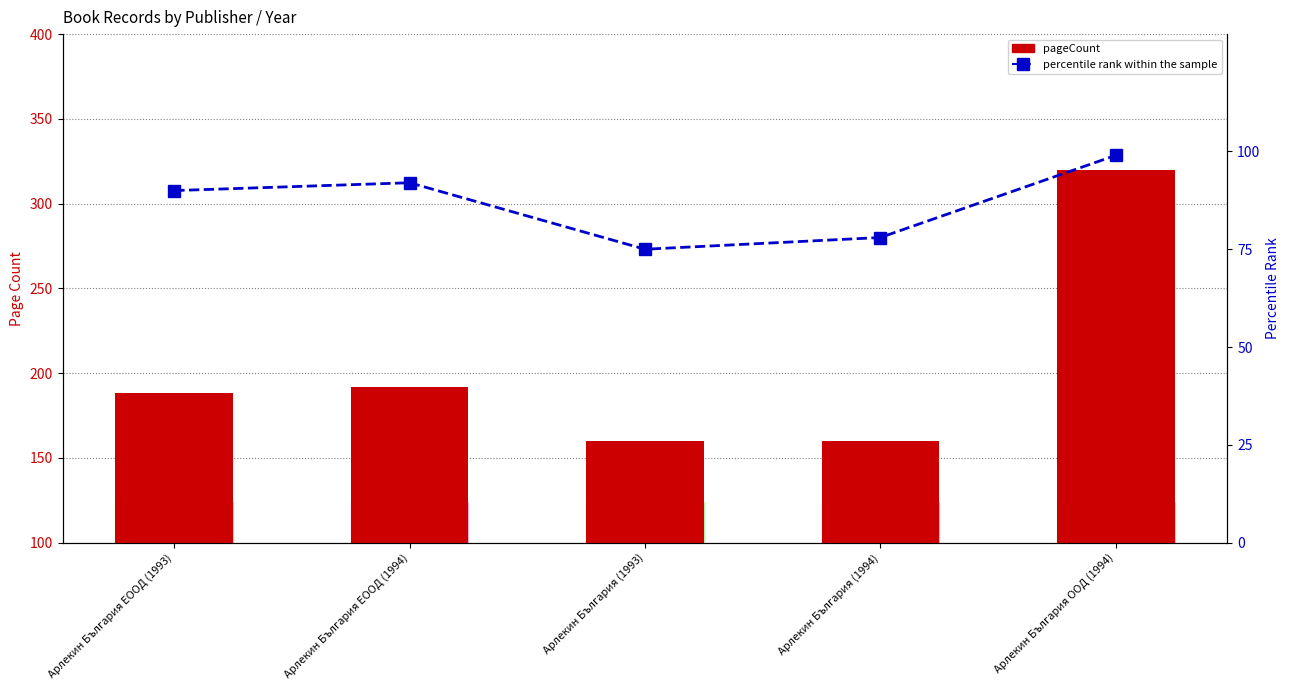

What is the sum of all pageCount values?

1020